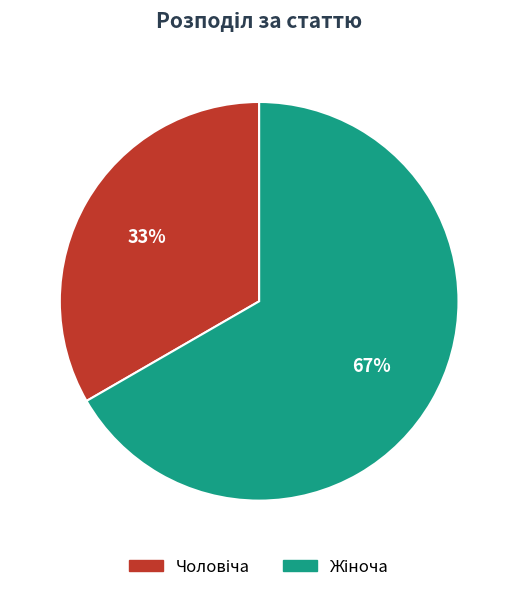

How many segments does this pie chart have?

2